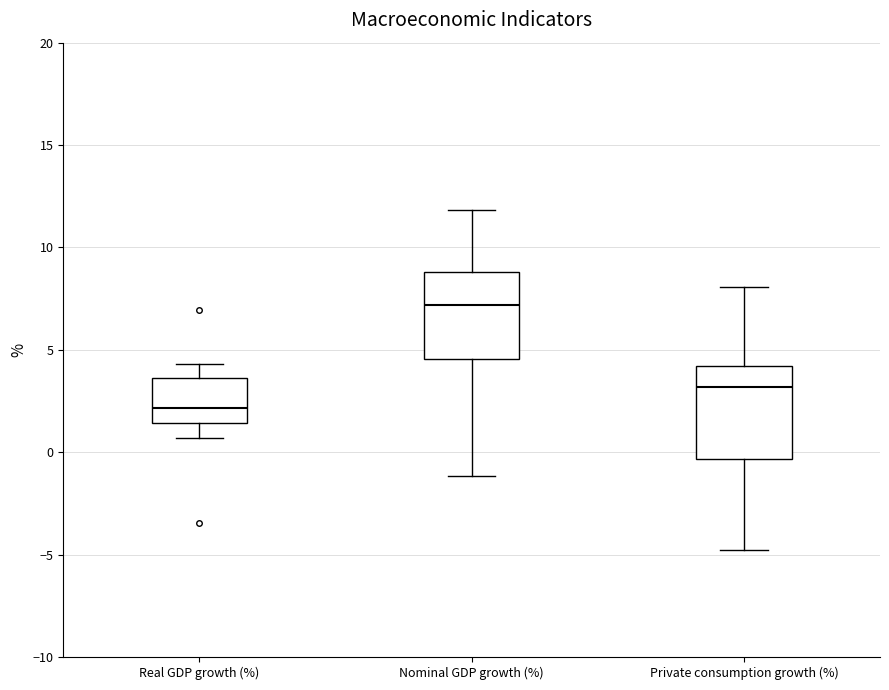

Which box has the highest median line?

Nominal GDP growth (%)